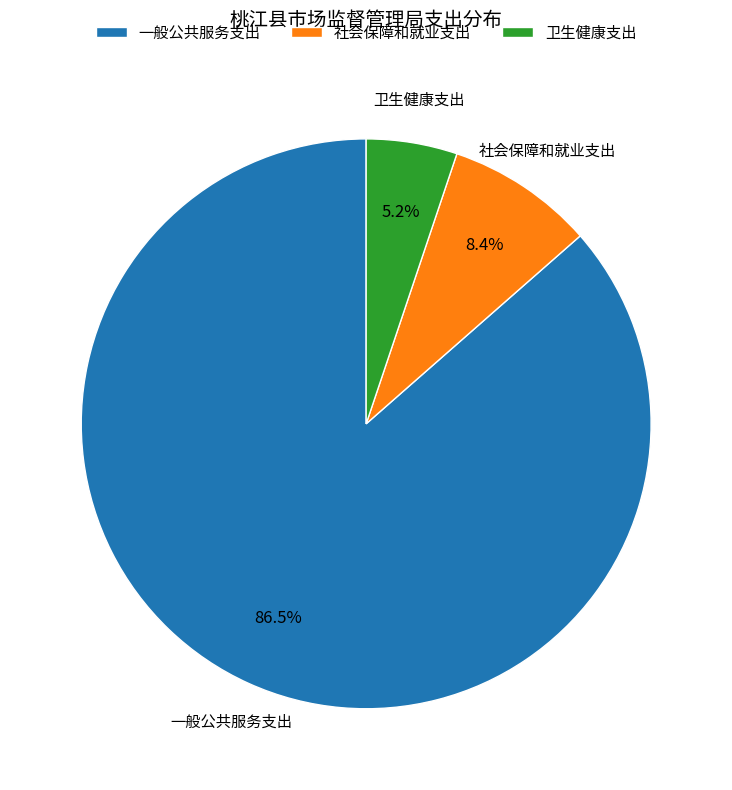

To the nearest percent, what portion does 卫生健康支出 represent?

5%